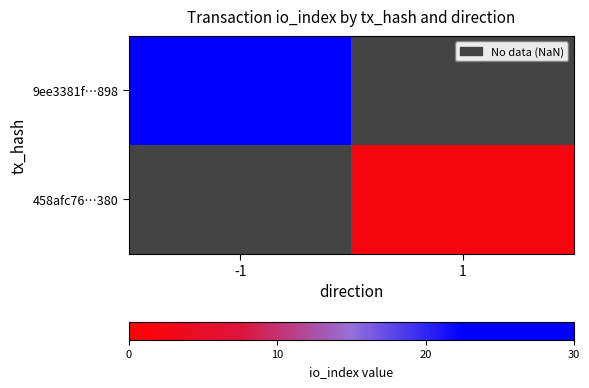

At which label is 9ee3381f…898 closest to 24?

-1